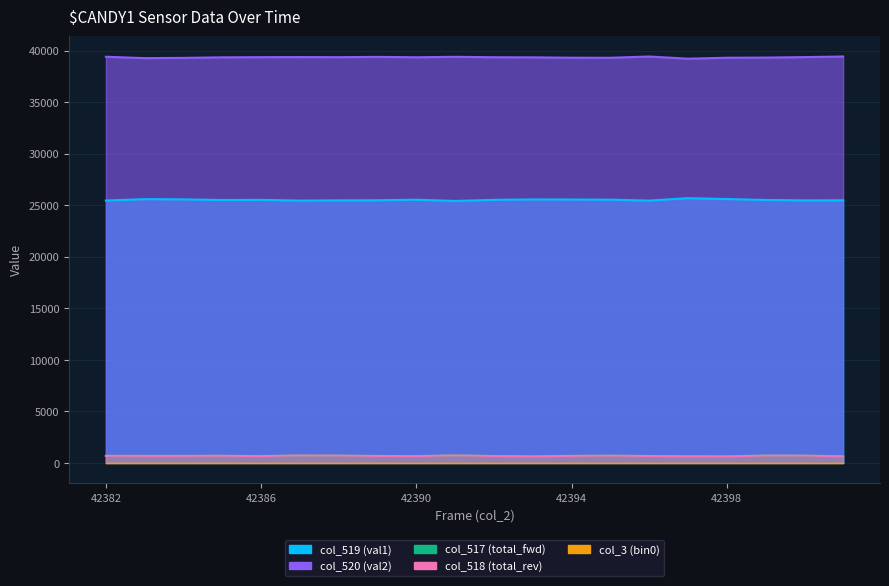

How many values in the col_519 (val1) series exceed 25516?

8